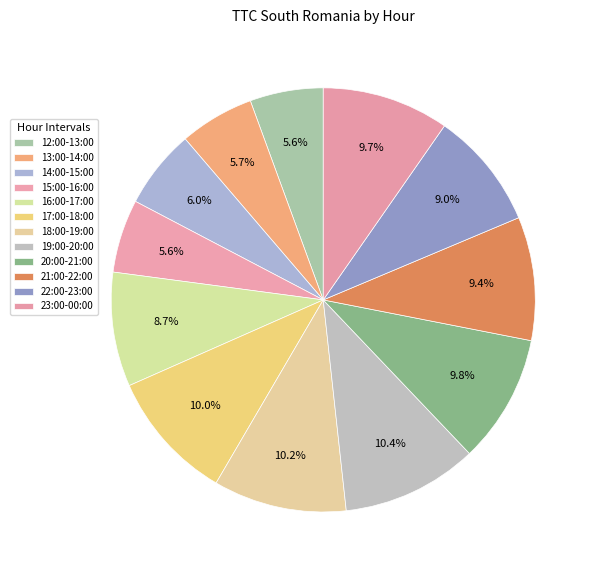

What is the ratio of the value at 14:00-15:00 to the value at 19:00-20:00?

0.6